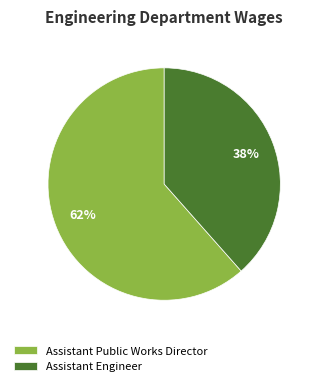

To the nearest percent, what portion does Assistant Public Works Director represent?

62%